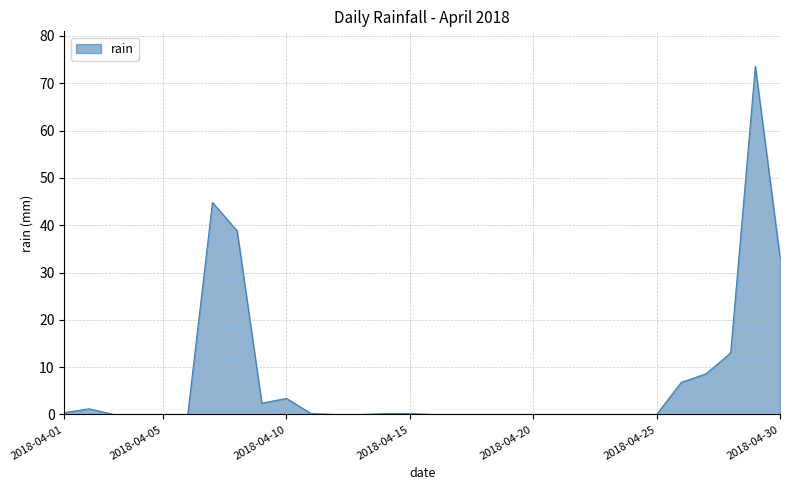

What is the maximum value shown in the chart?

73.6